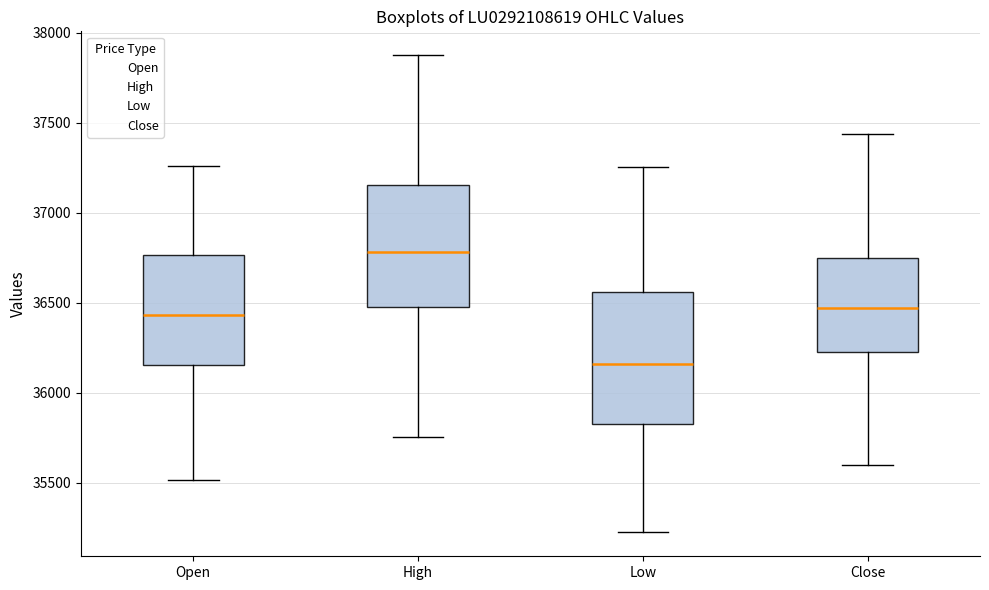

Which box has the highest median line?

High